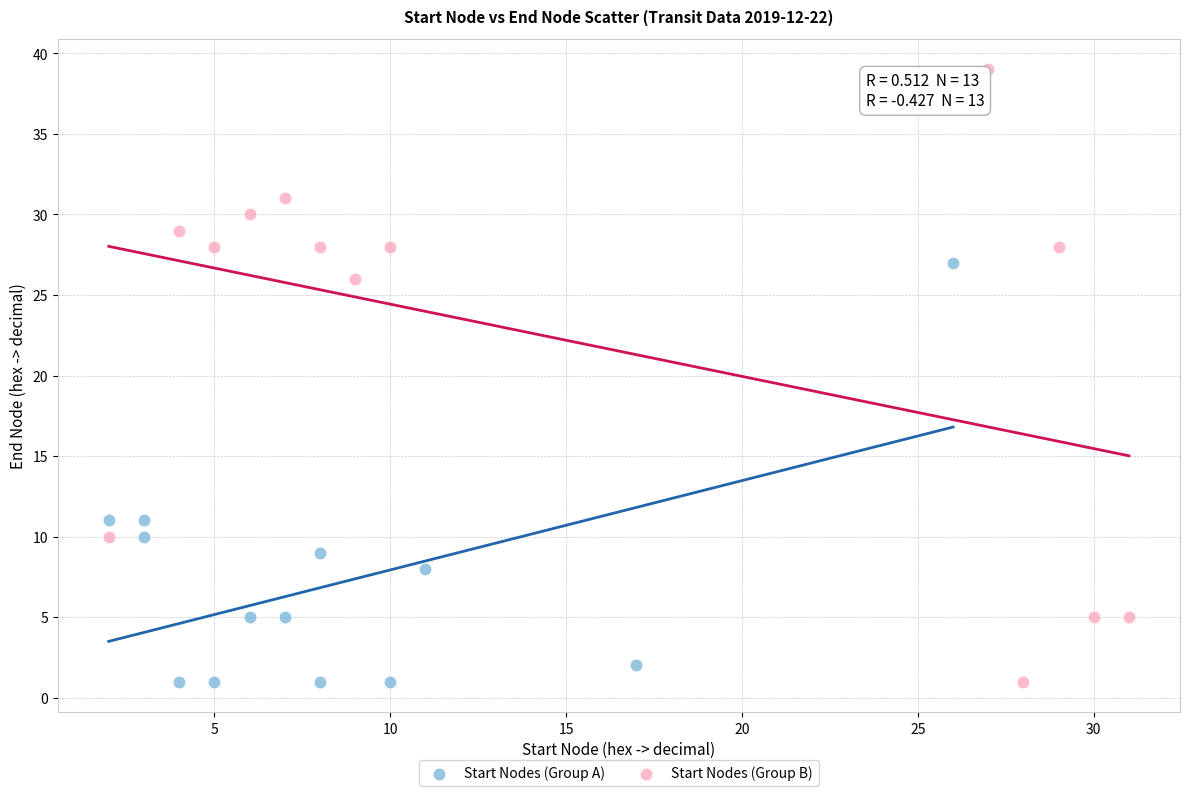

What are all the series names shown in the legend?

Start Nodes (Group A), Start Nodes (Group B)